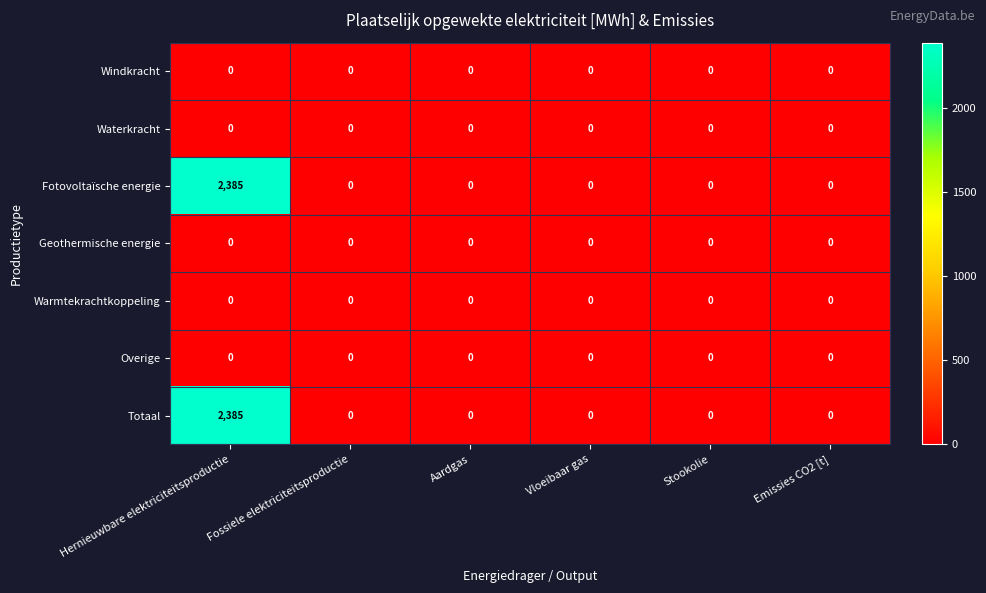

What is the sum of all Fotovoltaïsche energie values?

2385